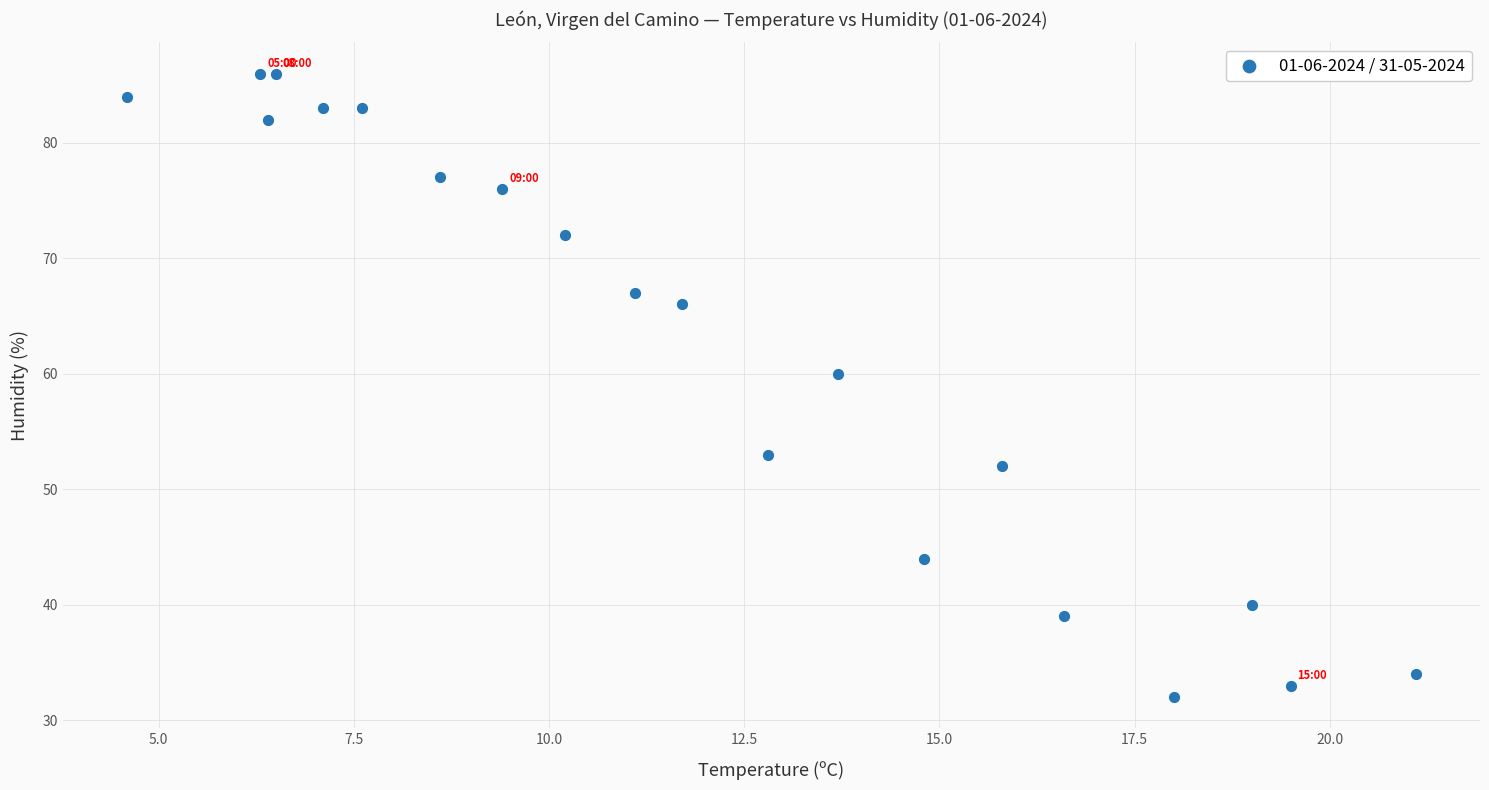

What is the range of Y values (max minus min)?

54